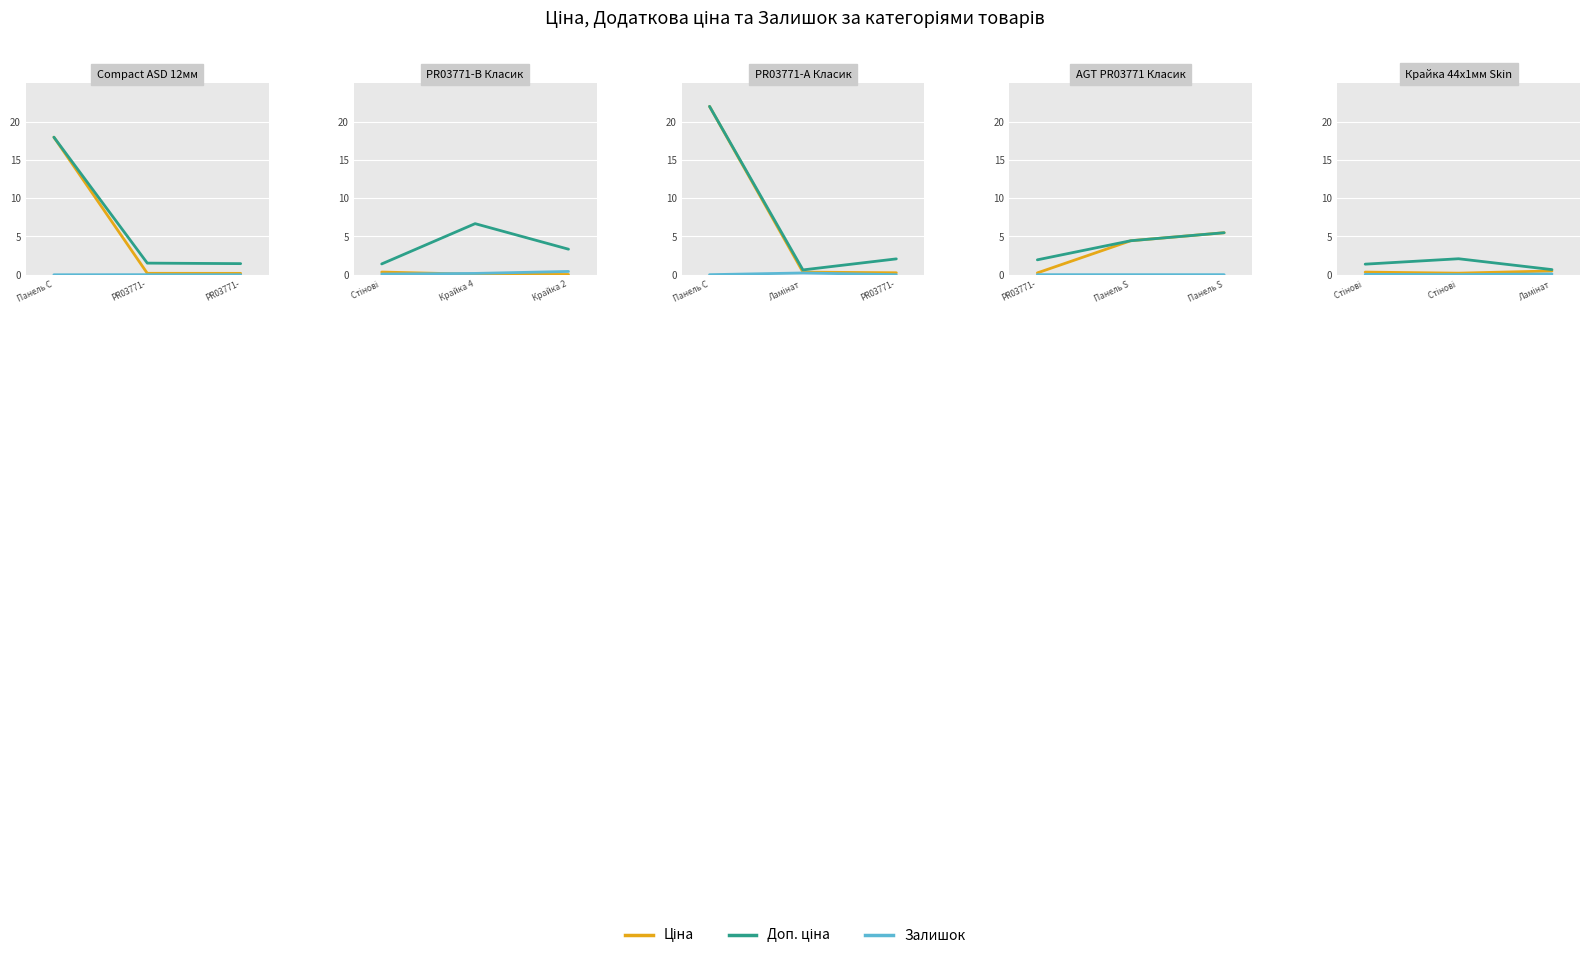

Read the Ціна value at PR03771-.

0.2